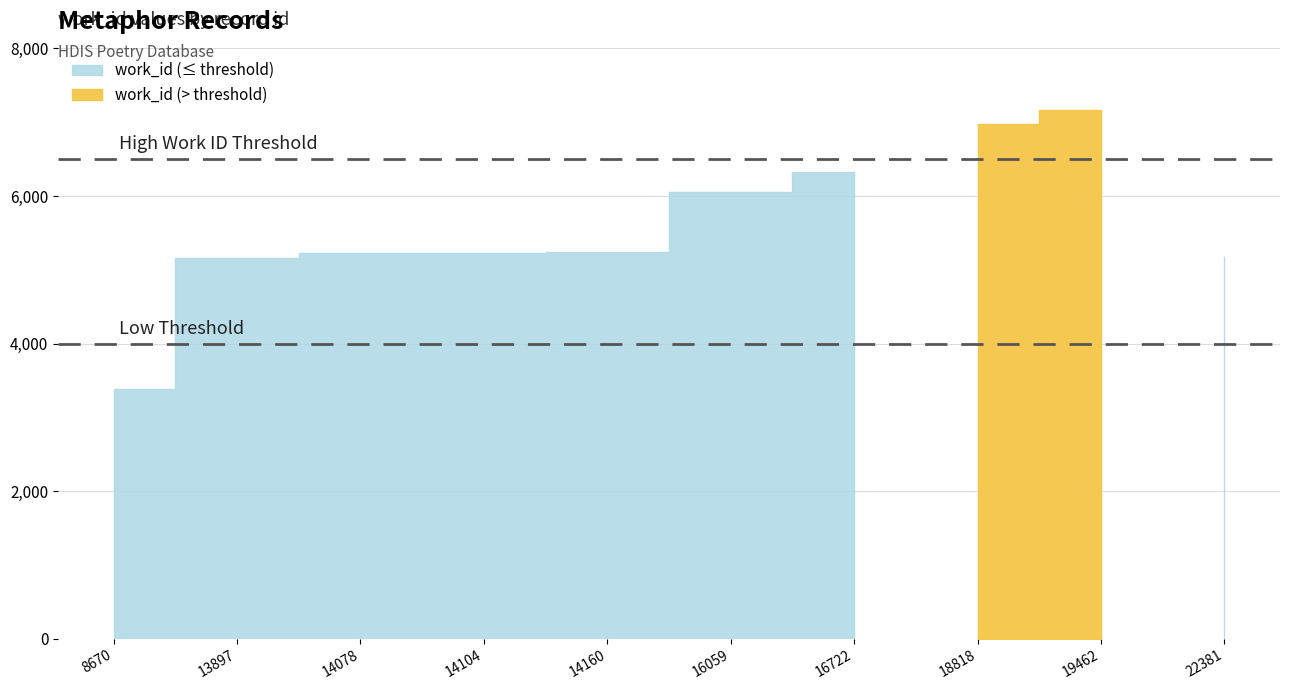

True or false: the data shows 7495 at 14078.

False